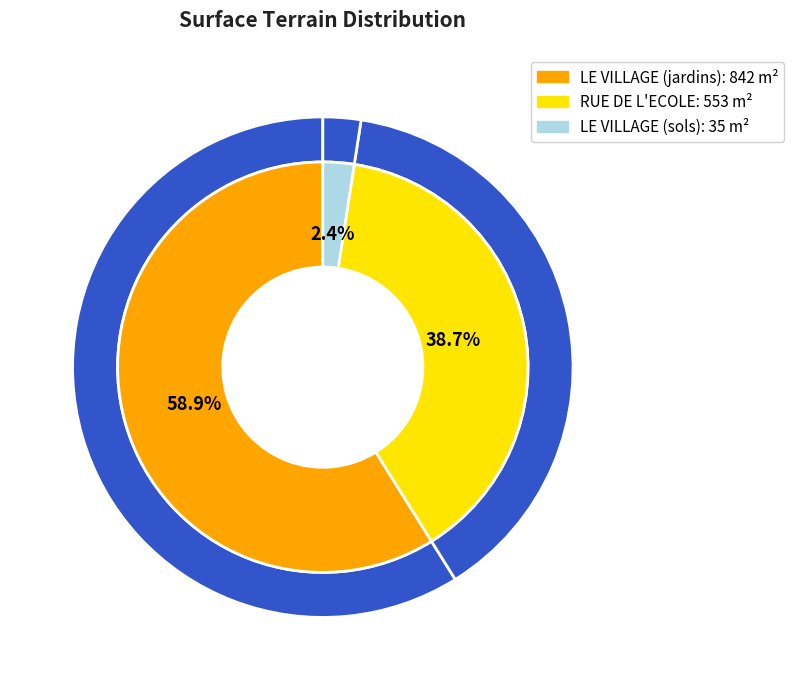

How many slices are in this pie chart?

3